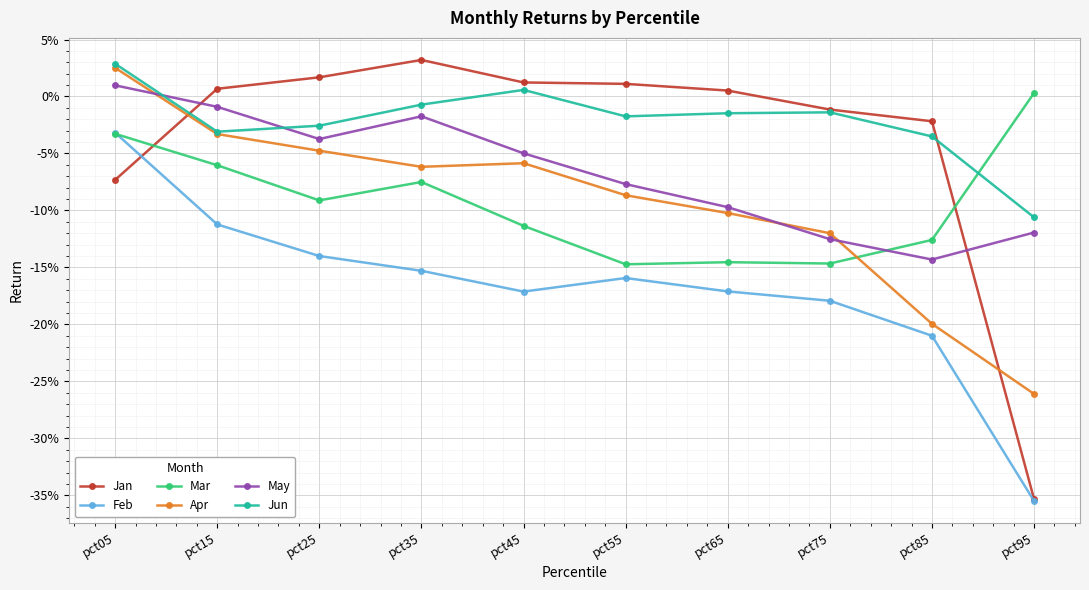

Does the chart have visible grid lines?

Yes